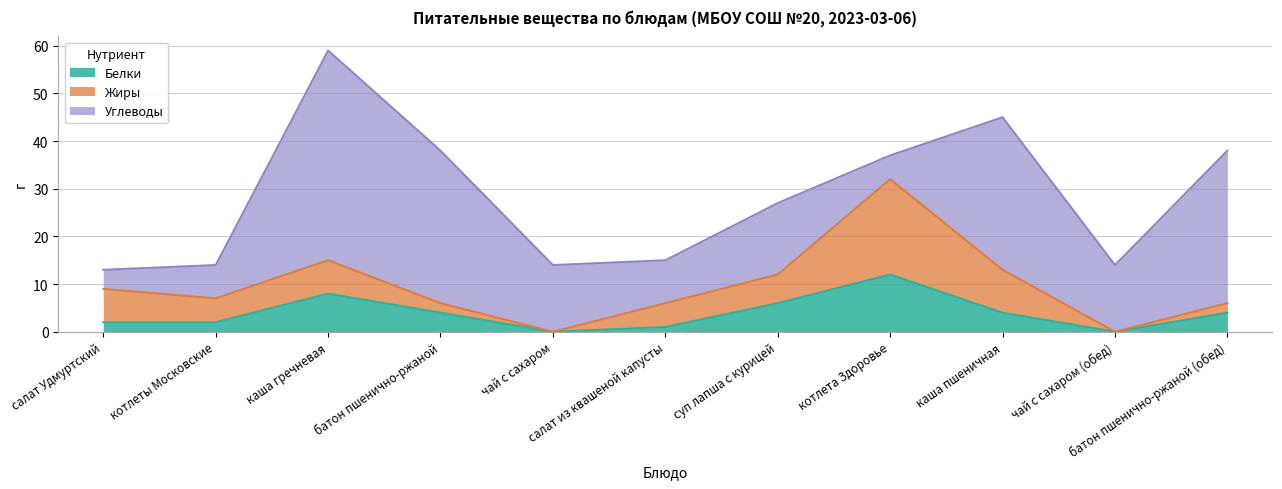

Does the chart display data point markers on the line(s)?

No